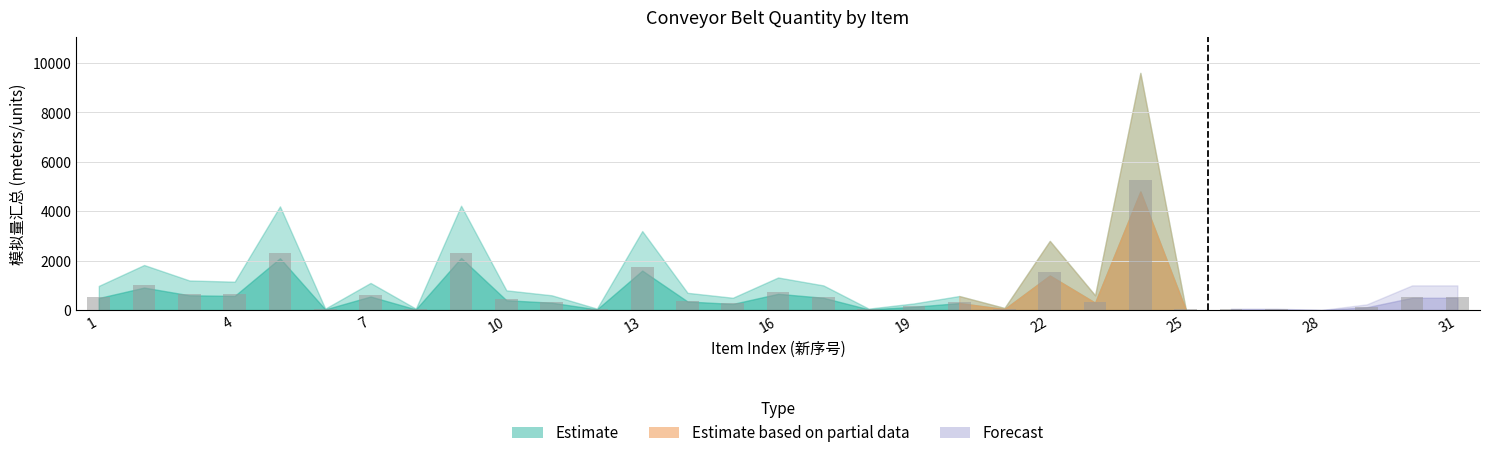

What is the sum of all values?

21660.1